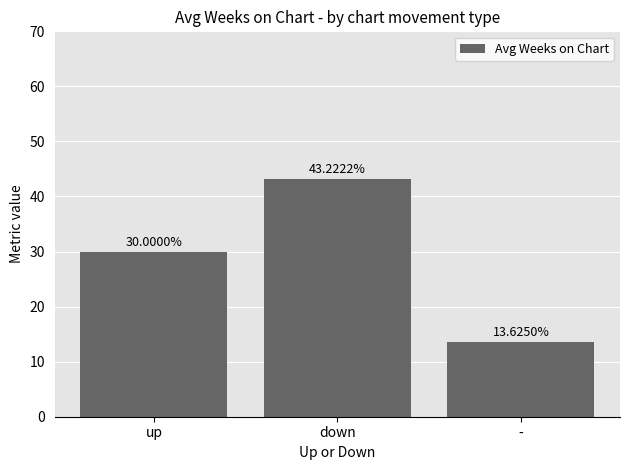

Reading left to right, transcribe all the data shown in this chart.

30.0	43.2	13.6